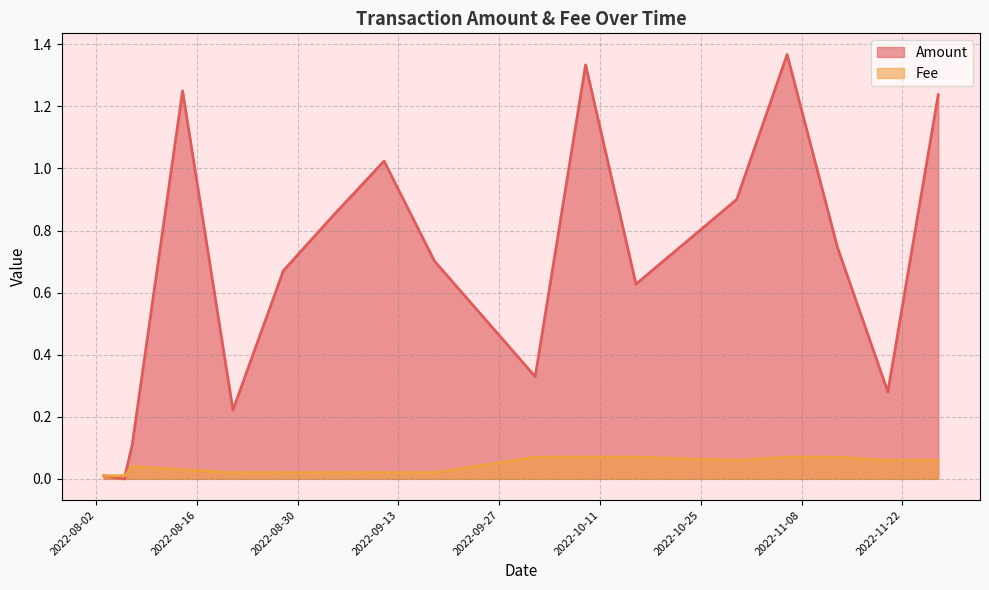

How many interior local valleys does the Fee series have?

1